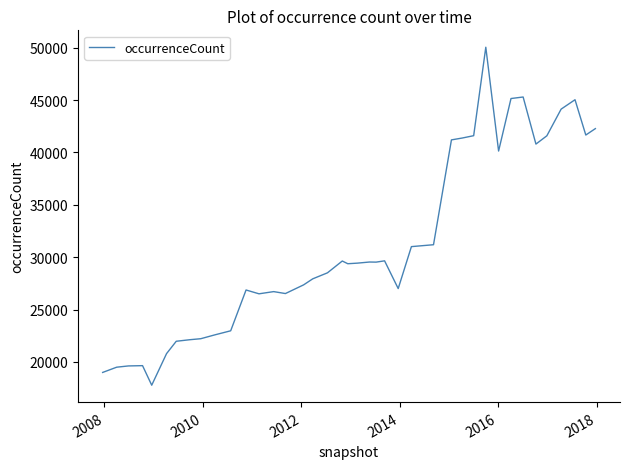

What is the difference between the maximum and minimum values?

32263